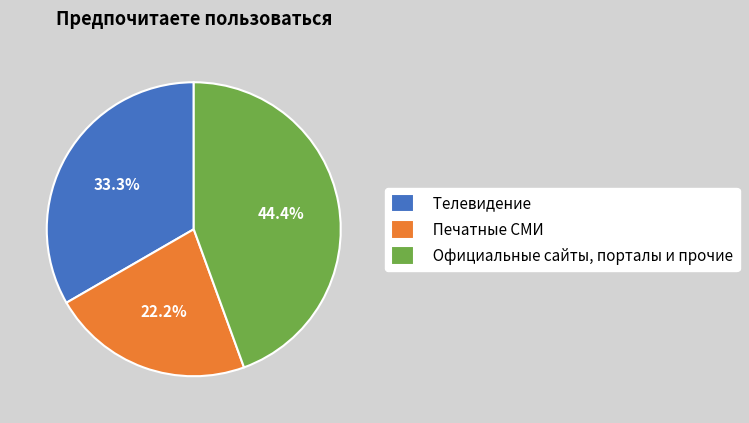

How many segments does this pie chart have?

3